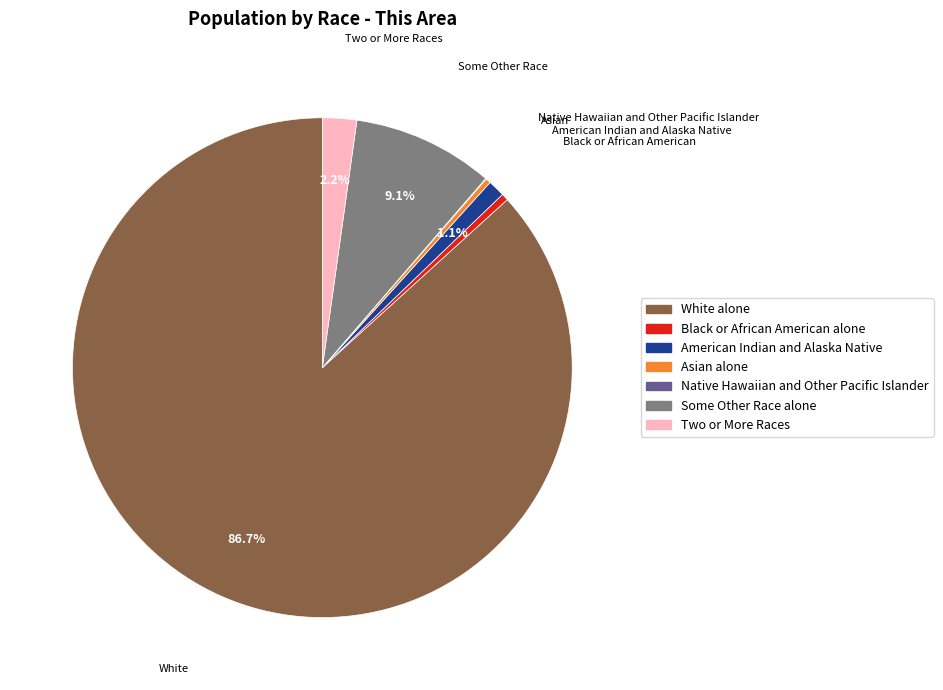

How much of the chart is everything except Some Other Race alone?

90.9%